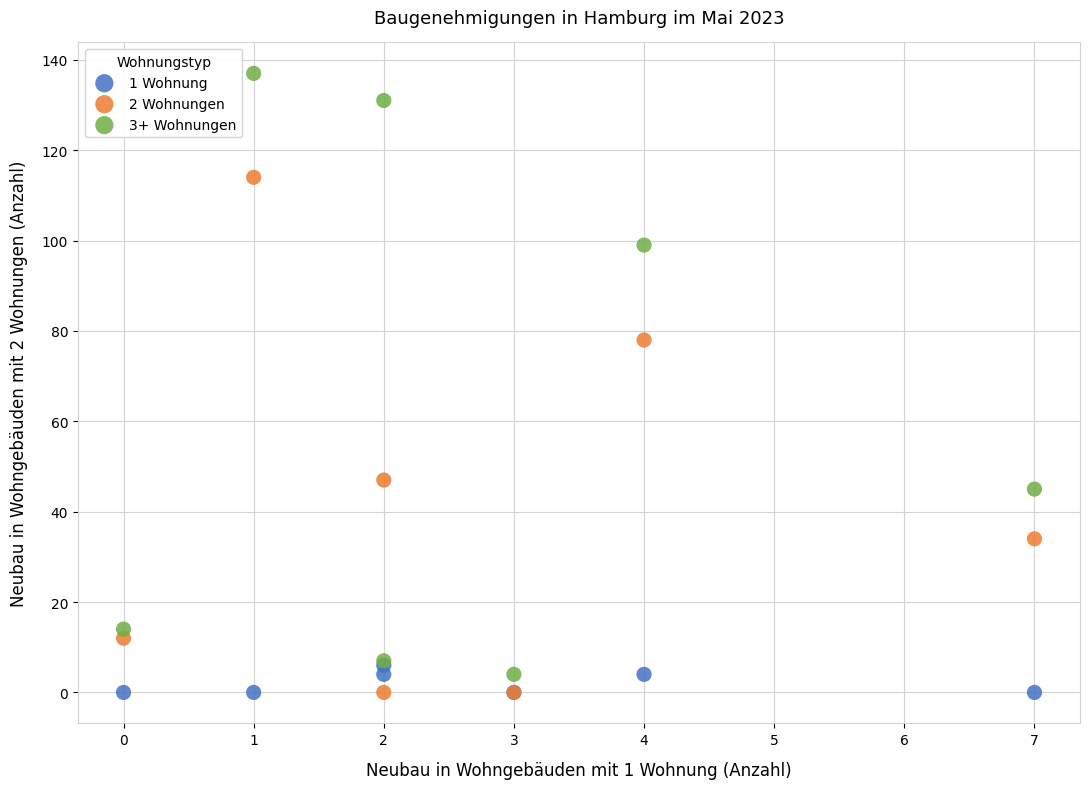

Which series contains the highest Y value?

3+ Wohnungen